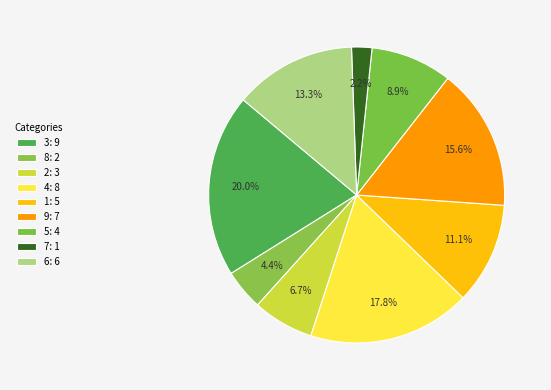

Is 8 the majority of the pie?

No